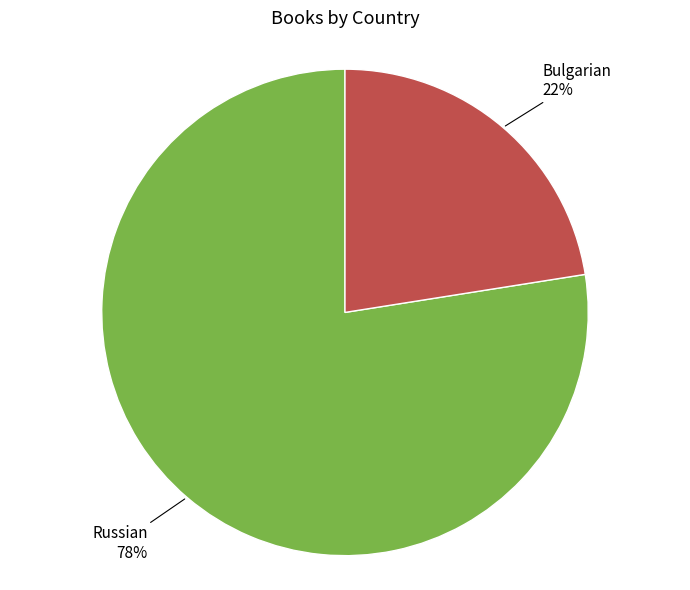

To the nearest percent, what is the average slice percentage?

50%